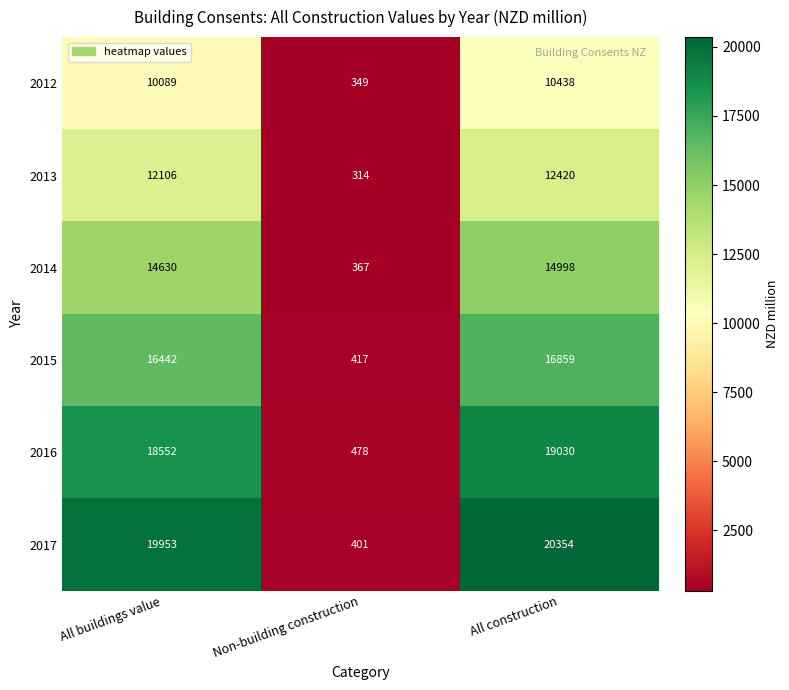

What is the smallest value displayed?

314